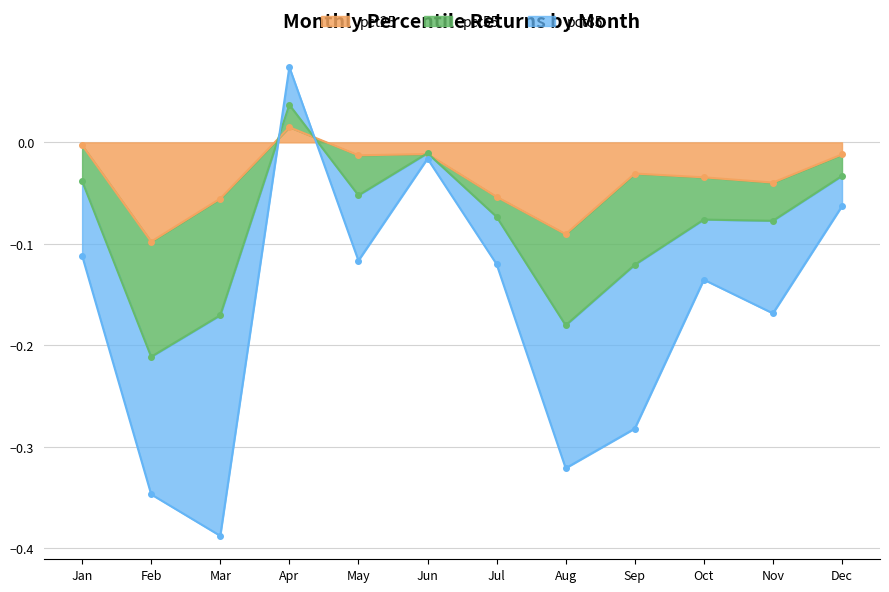

Which category has the highest value in the pct25 series?

Apr